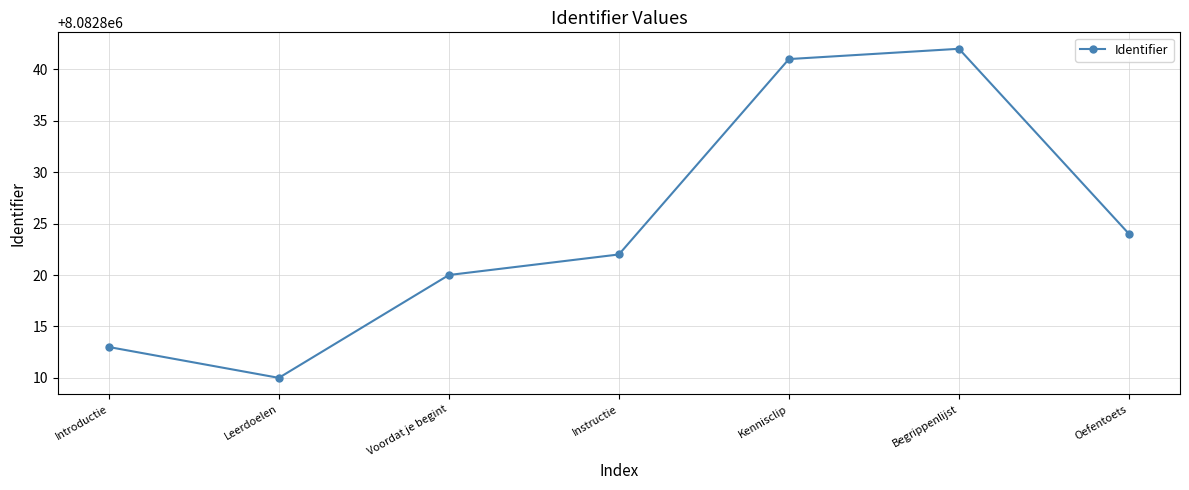

True or false: there are more than 2 points higher than both neighbors.

False